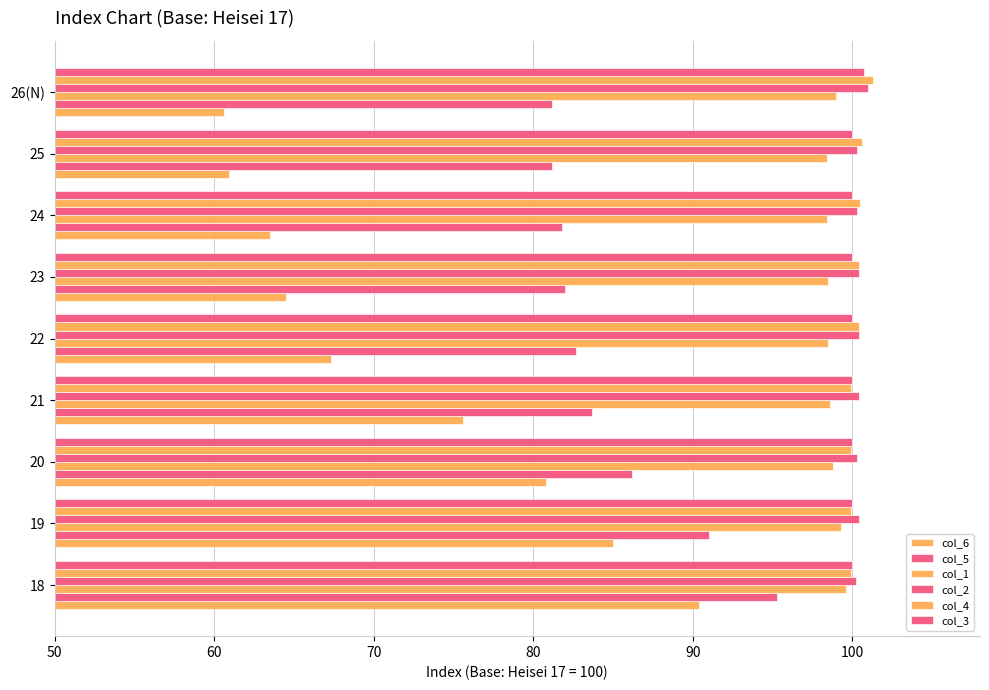

How many data points does each series have?

9